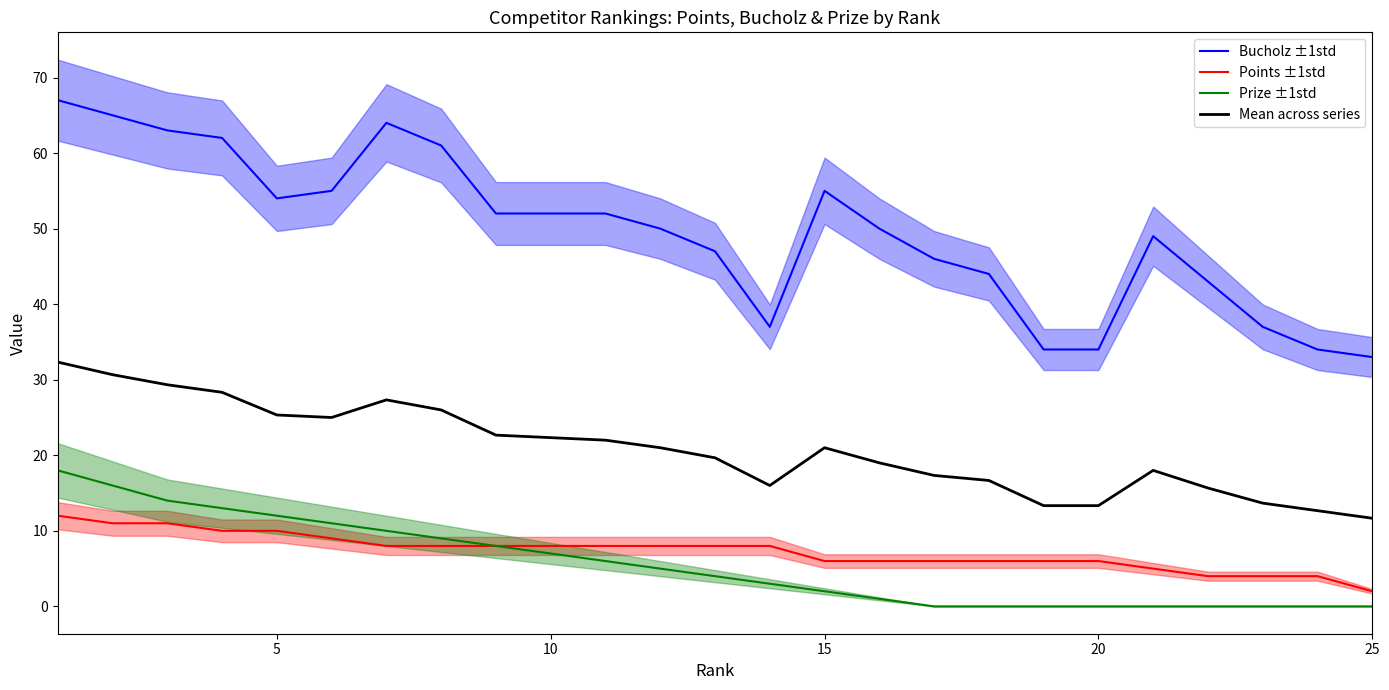

True or false: Points ±1std and Mean across series intersect in this chart.

False